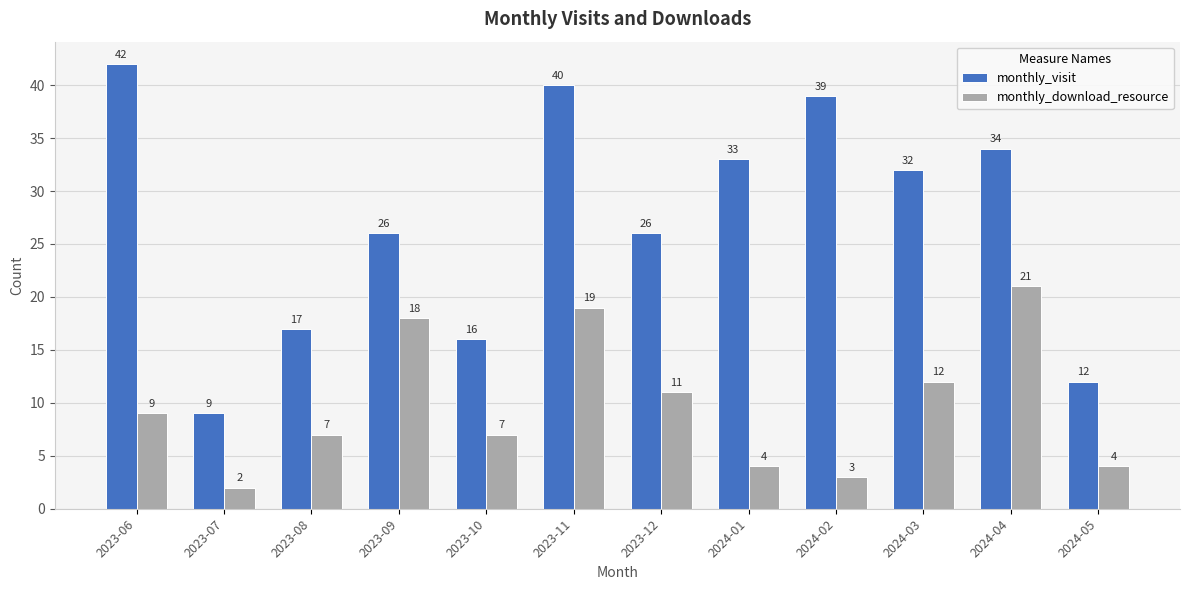

What is the value of the monthly_download_resource bar at the 12th from the left?

4